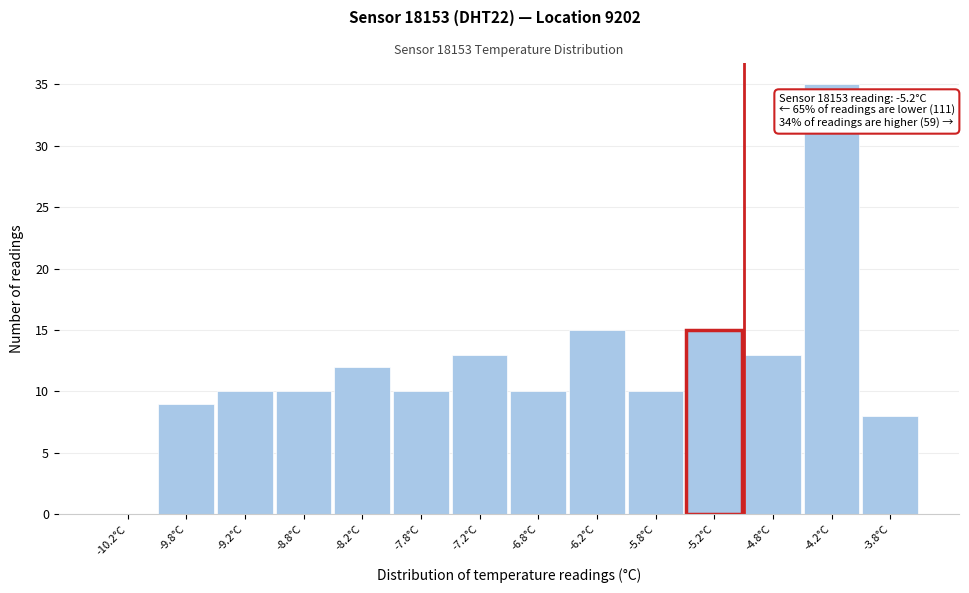

Which range on the x-axis has the tallest bar?

-4.5 to -4.0